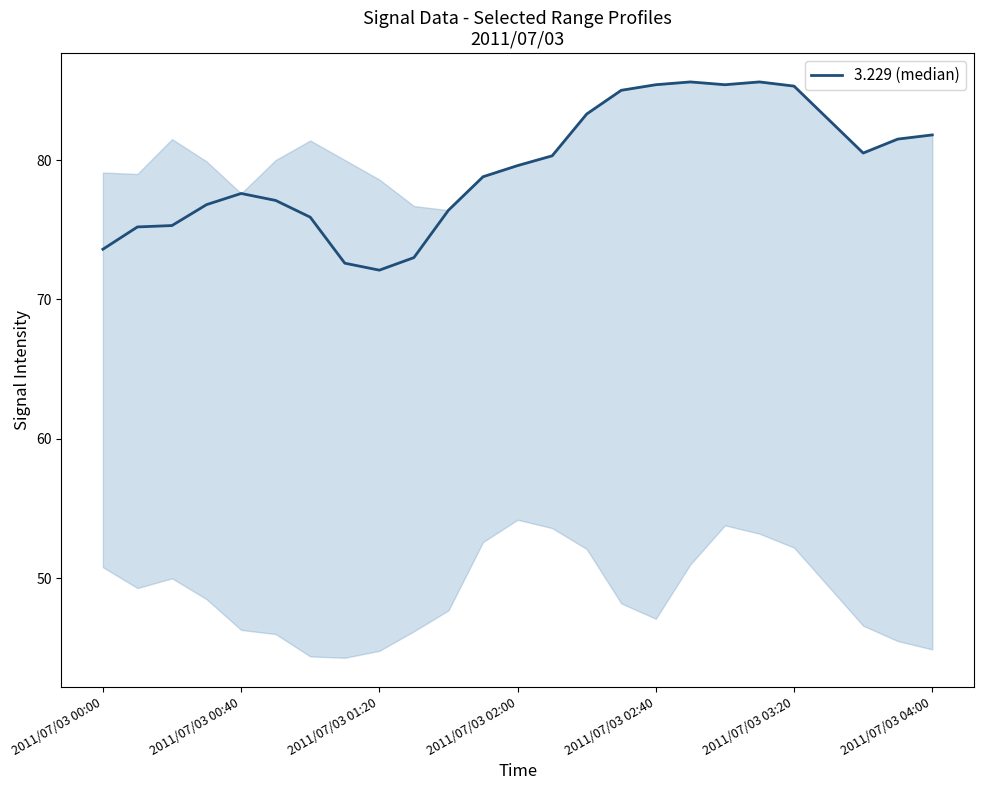

What is the minimum value shown in the chart?

72.1